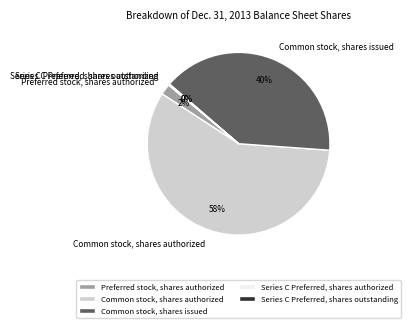

Which slice is the largest?

Common stock, shares authorized